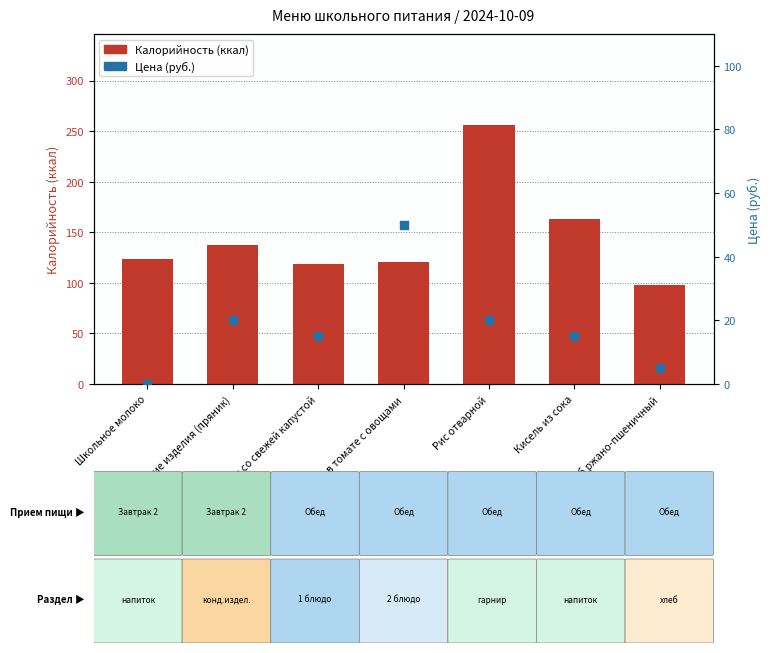

Is the value of Цена (руб.) at Хлеб ржано-пшеничный greater than the value of Калорийность (ккал) at Школьное молоко?

No